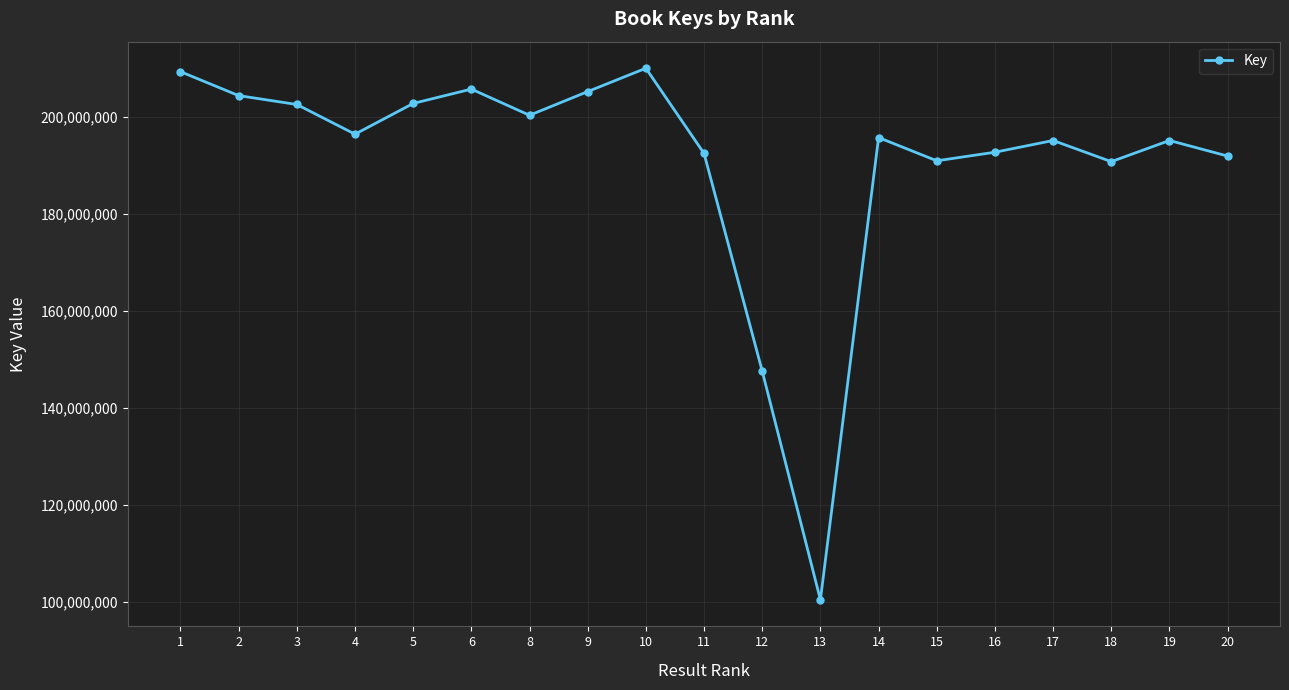

What is the value of the 12th point from the left?

100403132